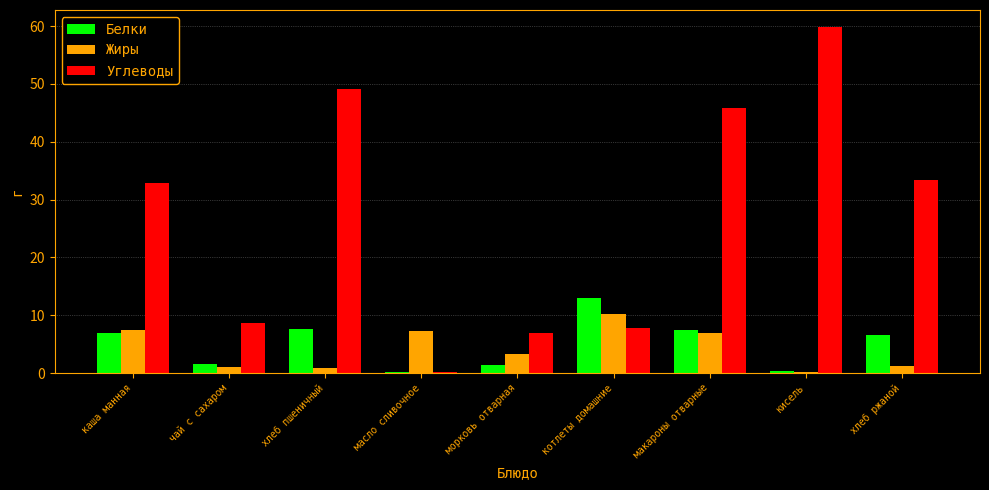

What is the sum of all Жиры values?

38.4